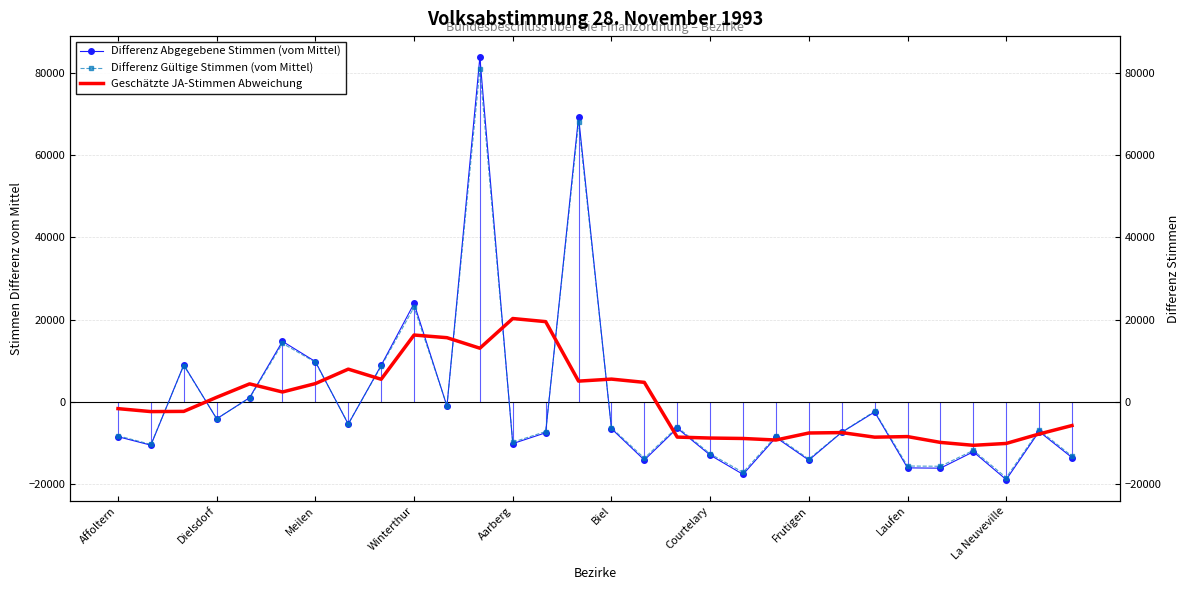

True or false: Differenz Abgegebene Stimmen (vom Mittel) has a value of -7357.8 at 22.

True